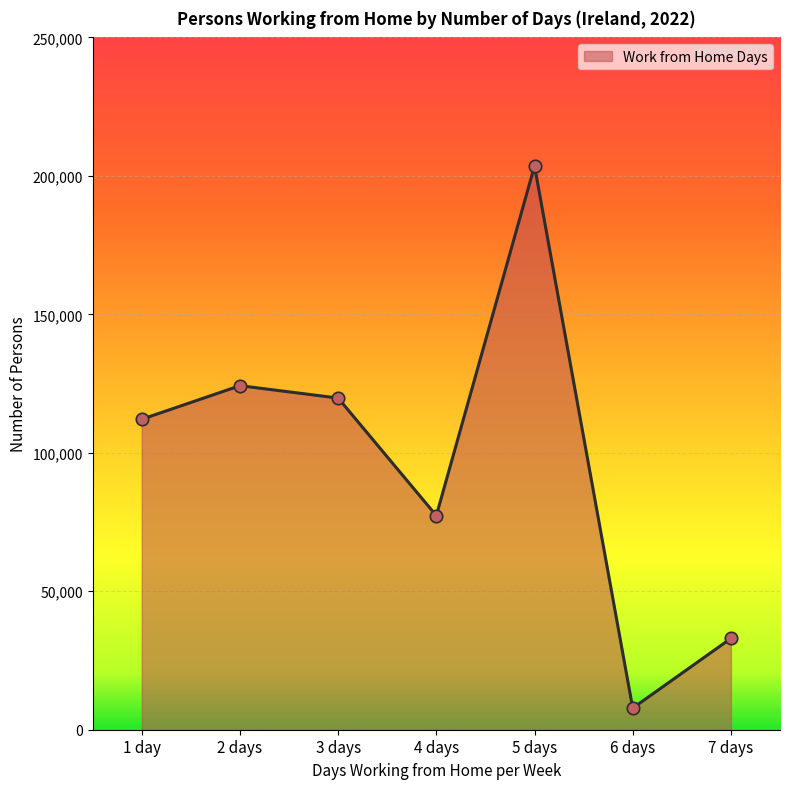

Between 5 days and 4 days, which is larger?

5 days